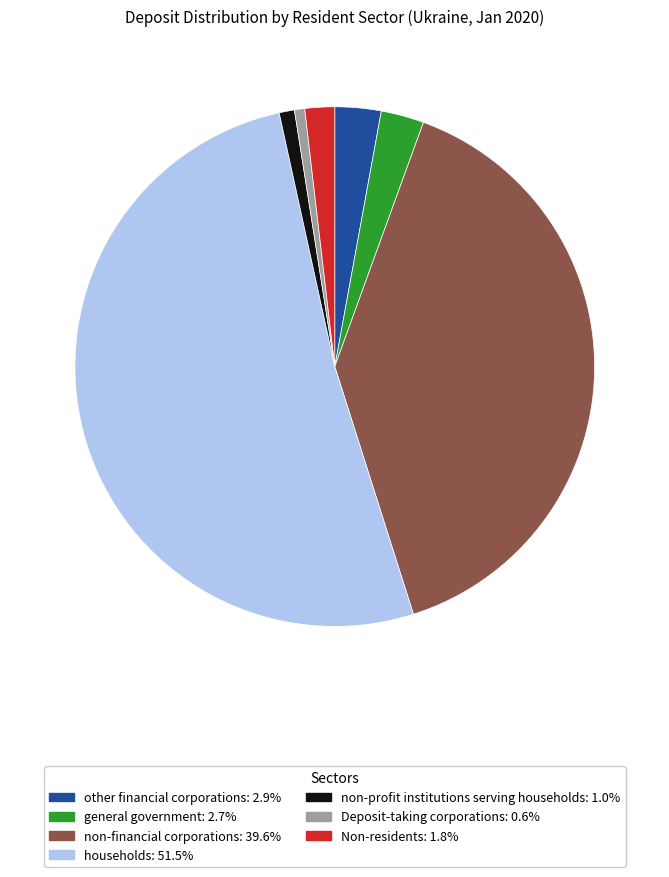

Count the number of slices in the pie.

7